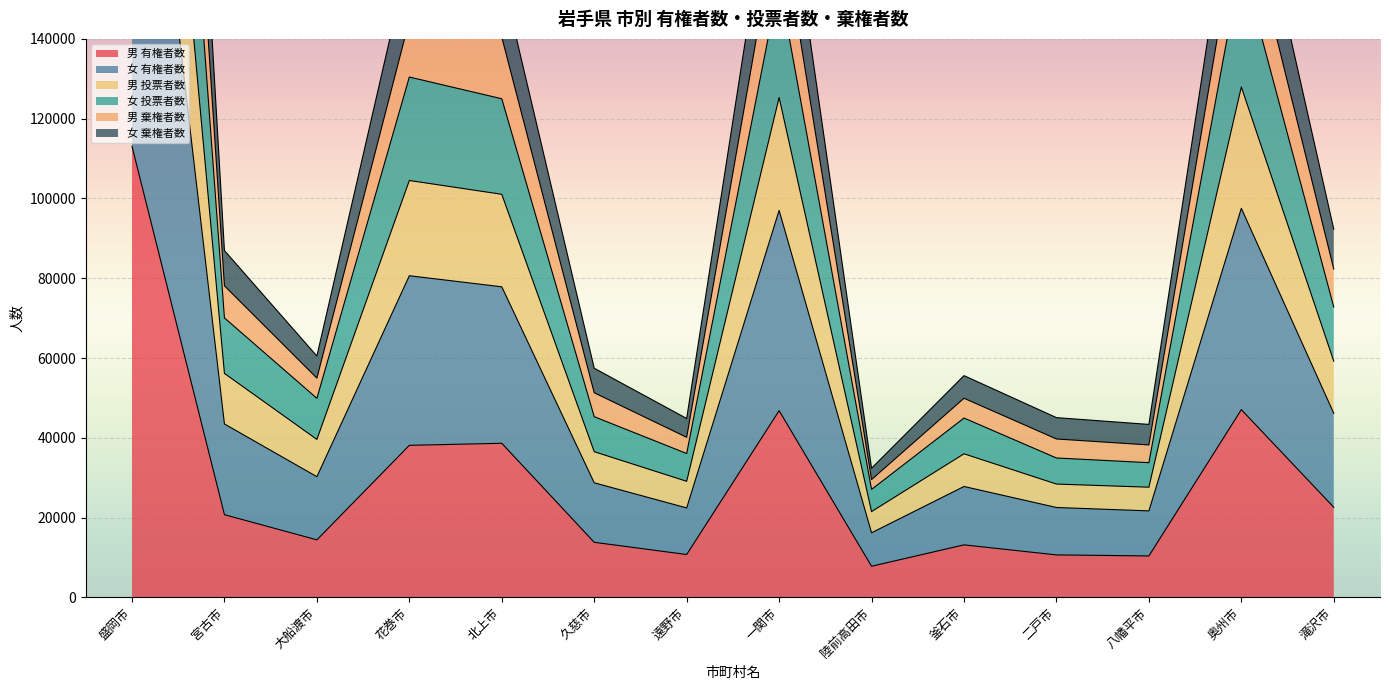

The value of 男 有権者数 at 八幡平市 is 10377. True or false?

True